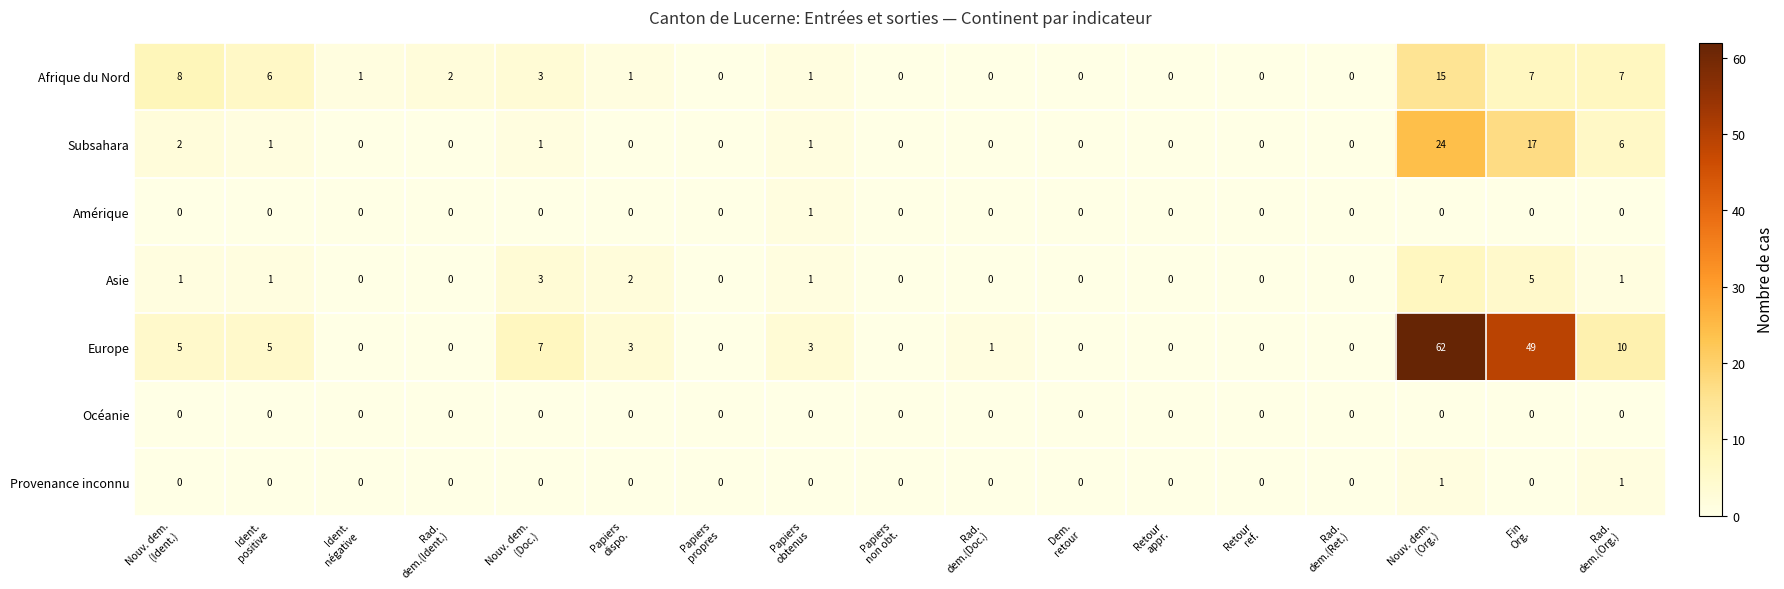

What is the difference between the highest and lowest values at Nouv. dem.
(Org.)?

62